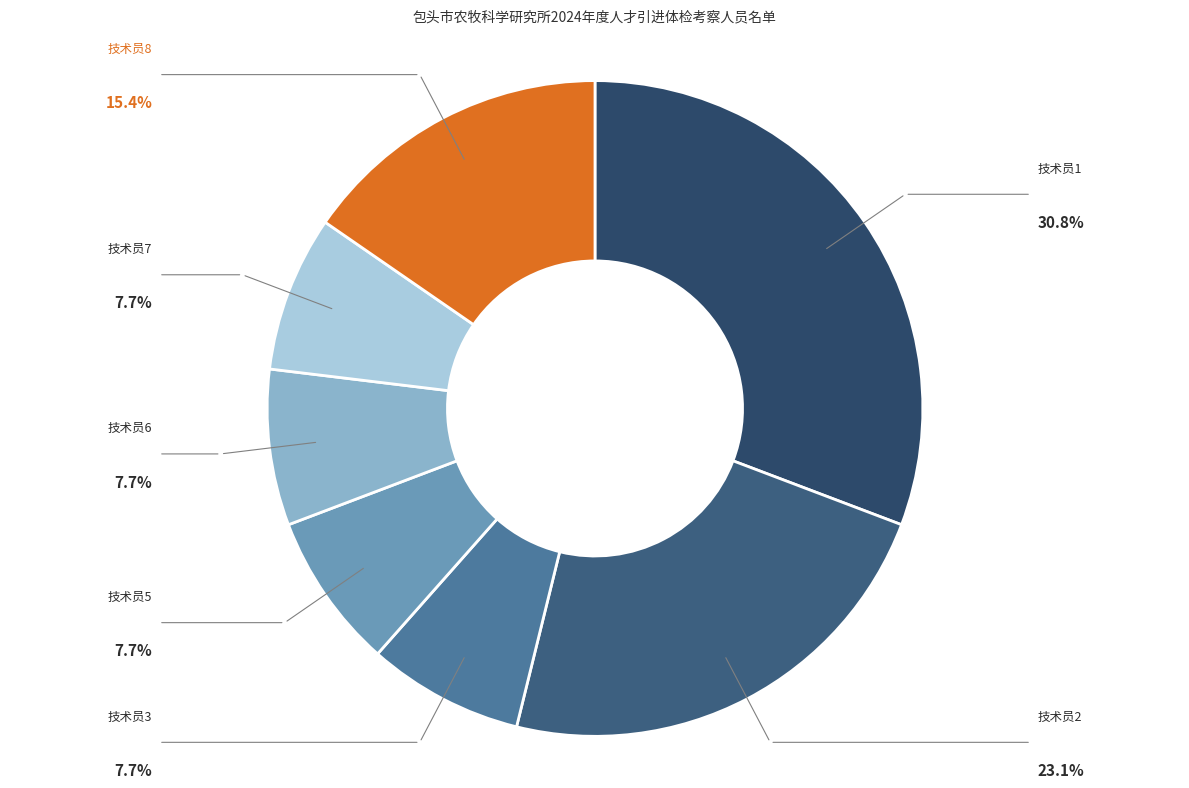

How many segments does this pie chart have?

7